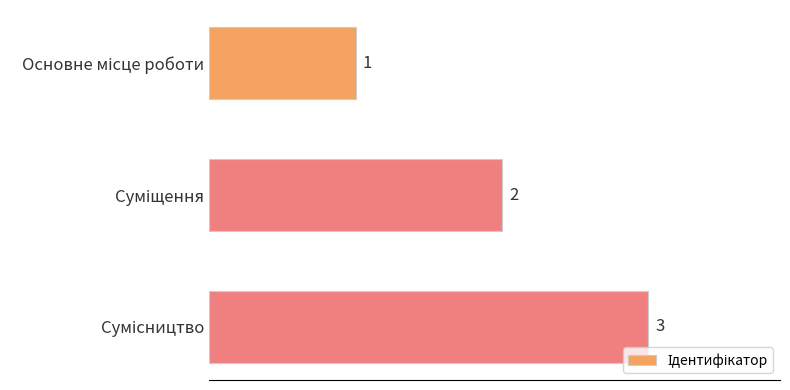

What is the greatest value displayed?

3